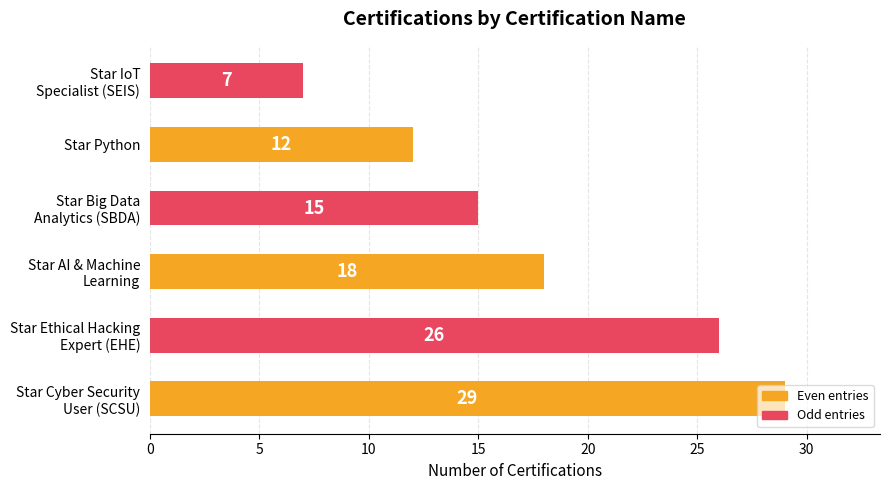

What is the greatest value displayed?

29